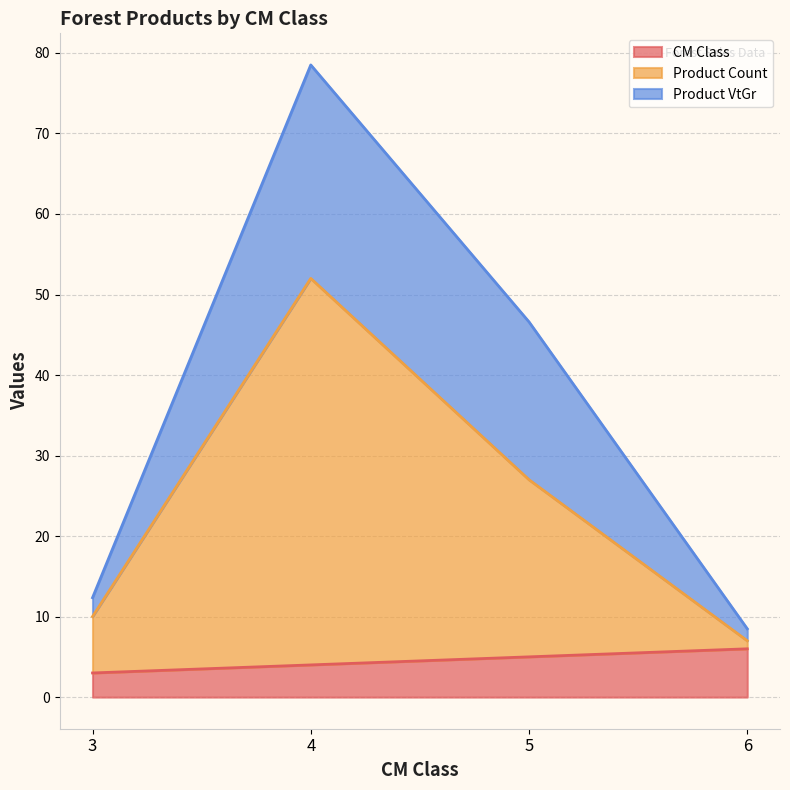

How many interior local peaks does the produit_nbre series have?

1